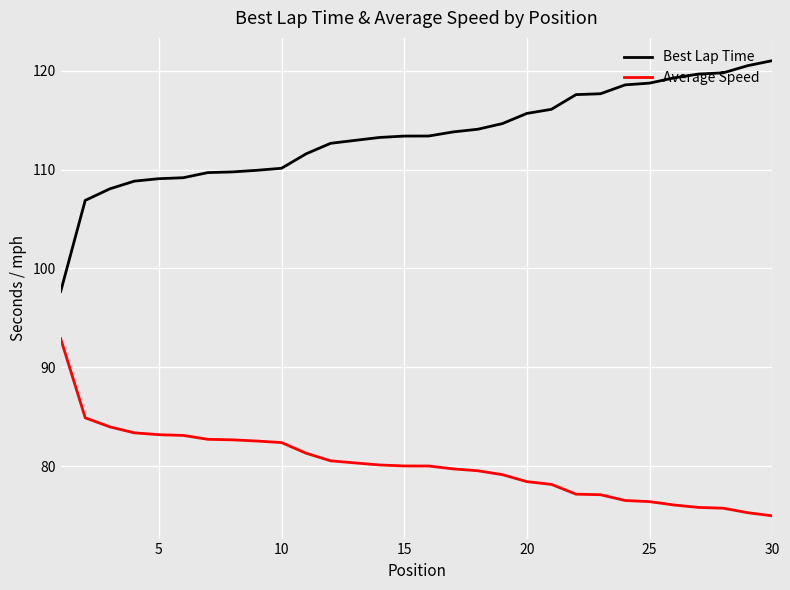

What are all the series names shown in the legend?

Best Lap Time, Average Speed